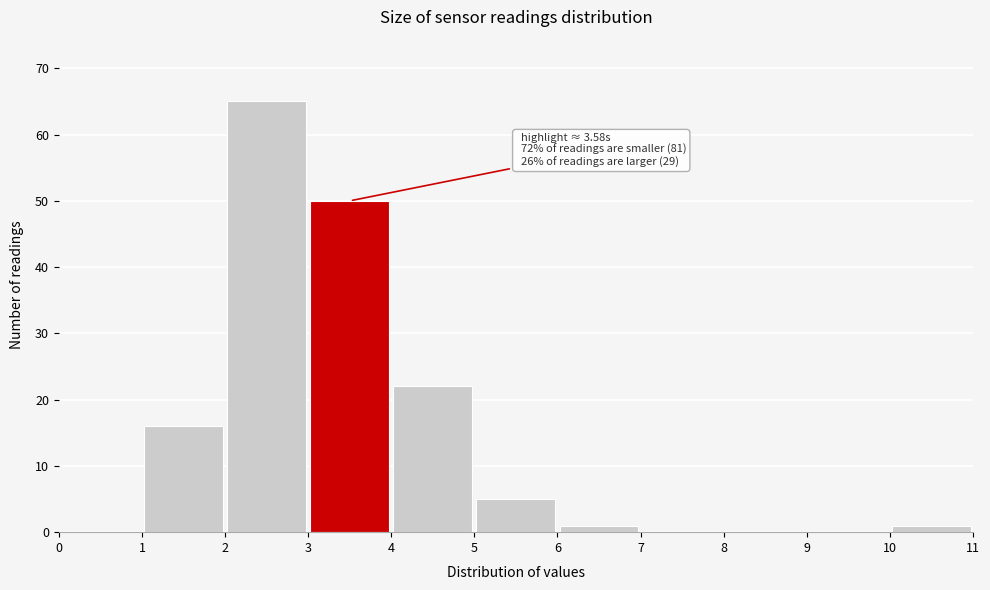

Which range on the x-axis has the tallest bar?

2 to 3